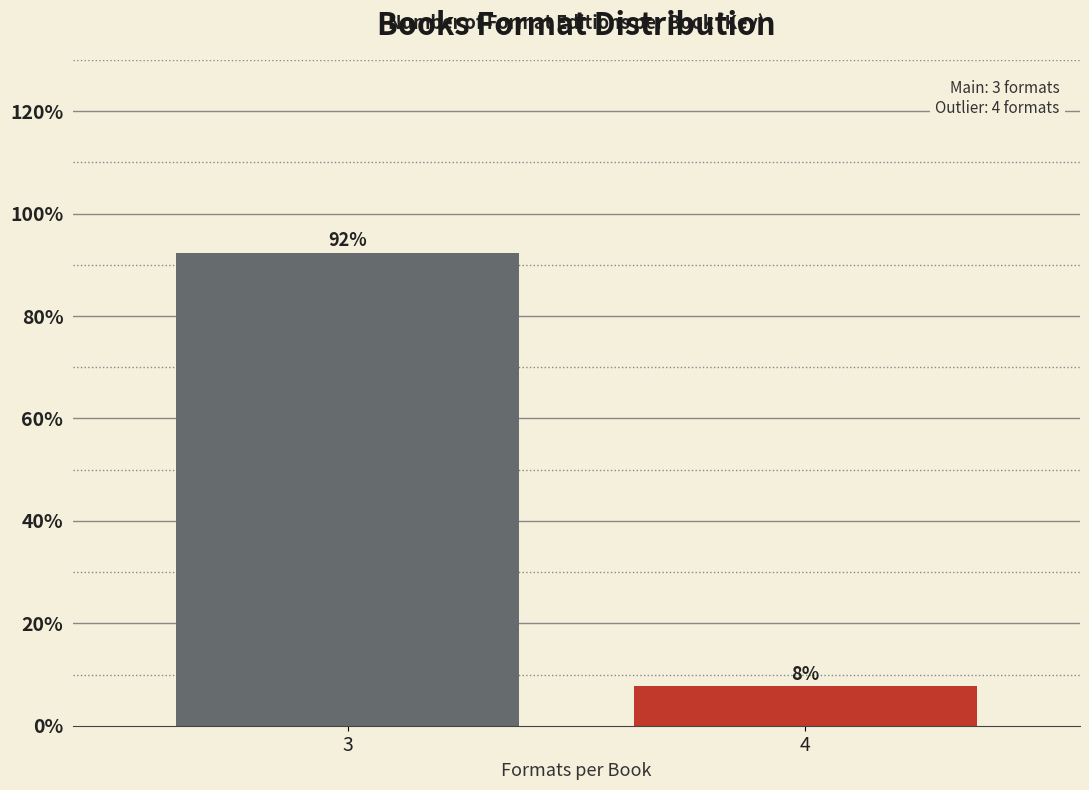

What is the sum of all values?

100.0